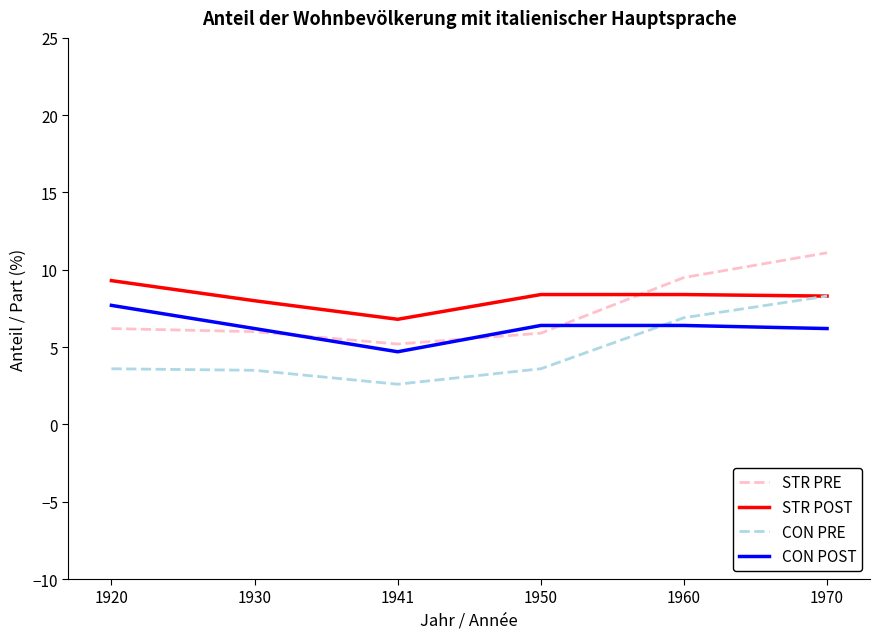

What is the difference between the maximum and minimum values in the STR POST series?

2.5